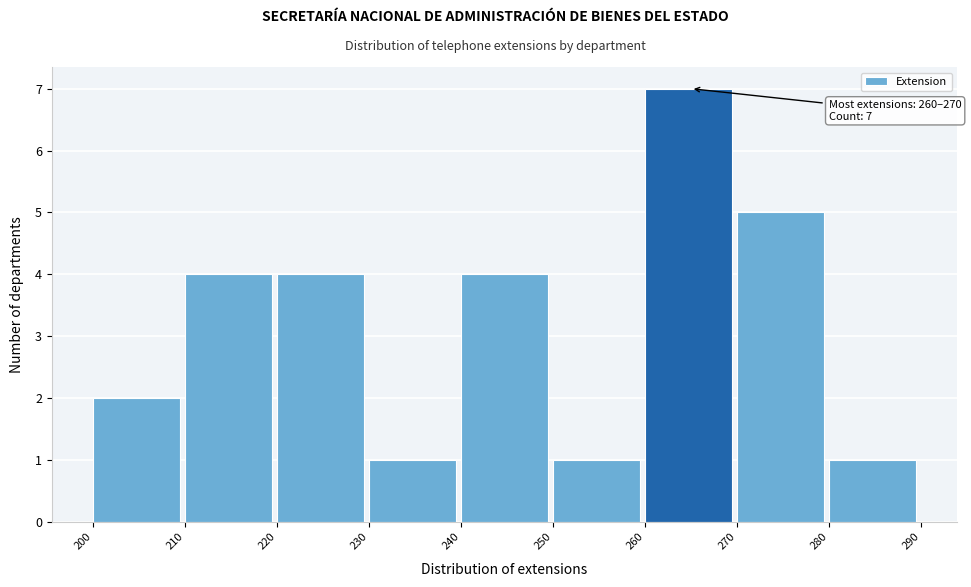

Over which range of the x-axis is the bar tallest?

260 to 270